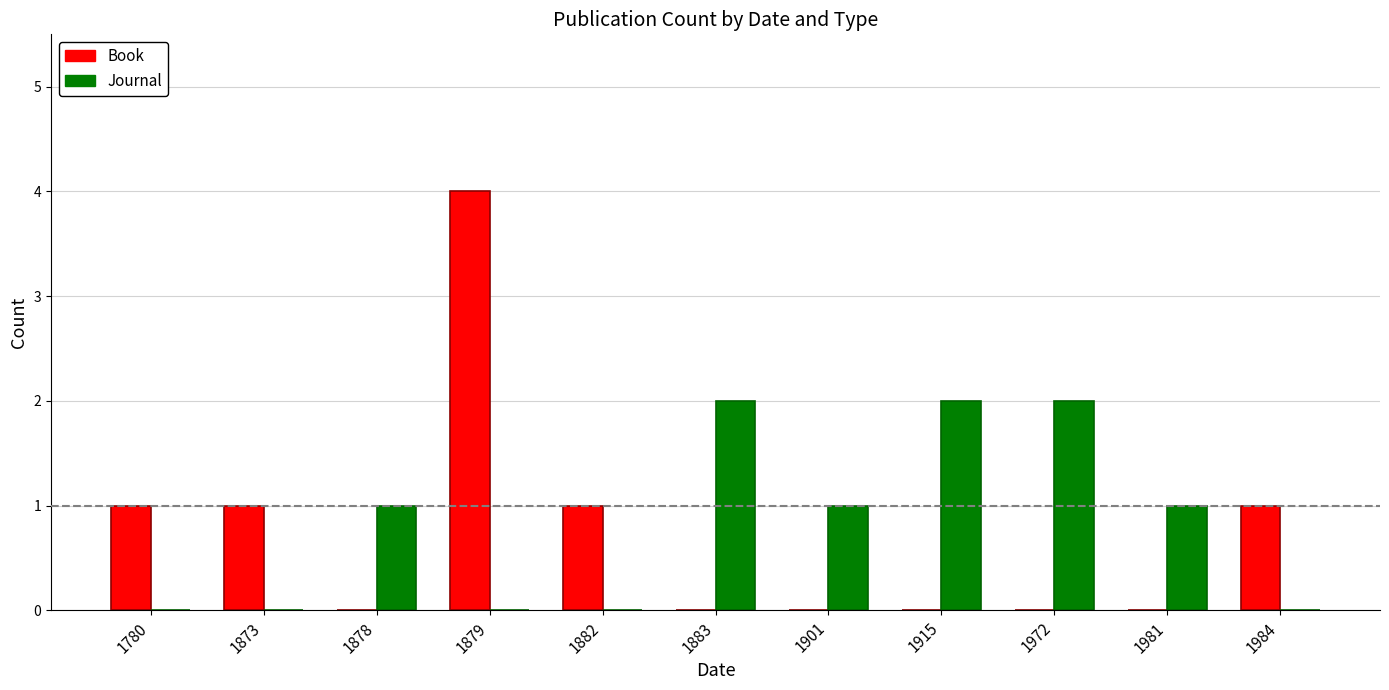

How many data points does each series have?

11